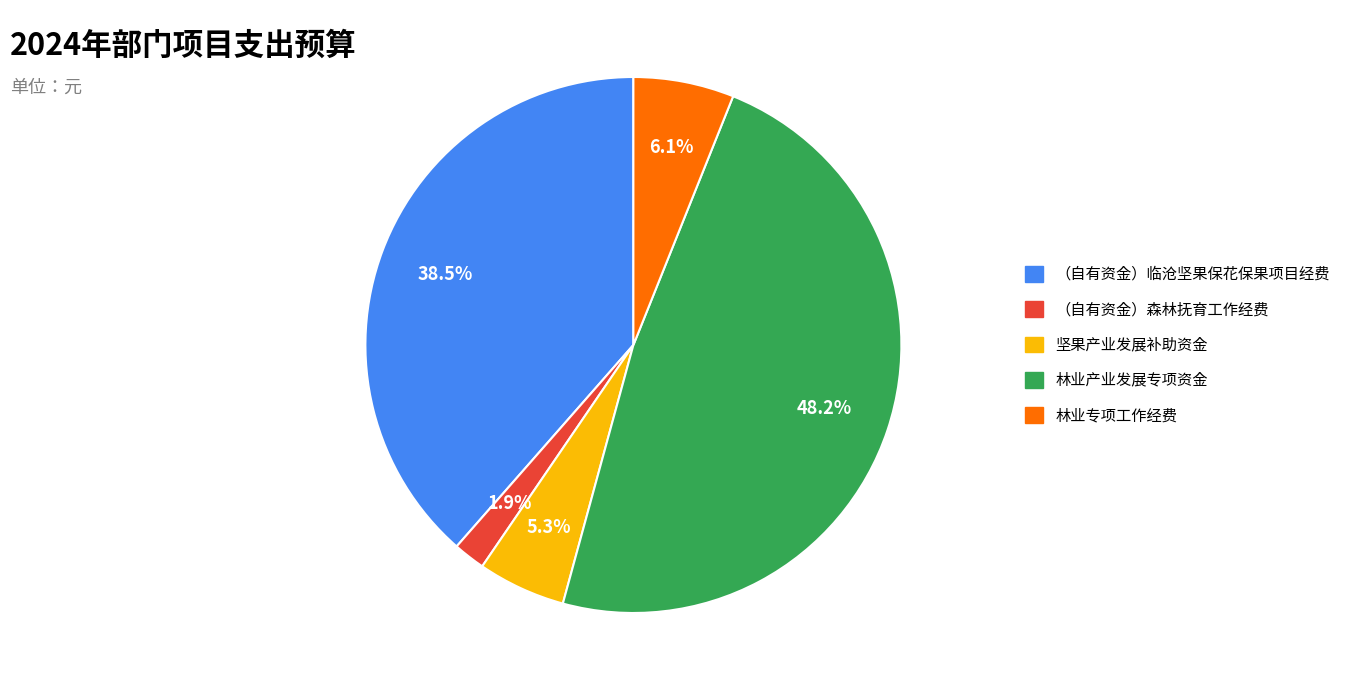

Is it true that （自有资金）森林抚育工作经费 is 2% of the pie?

True